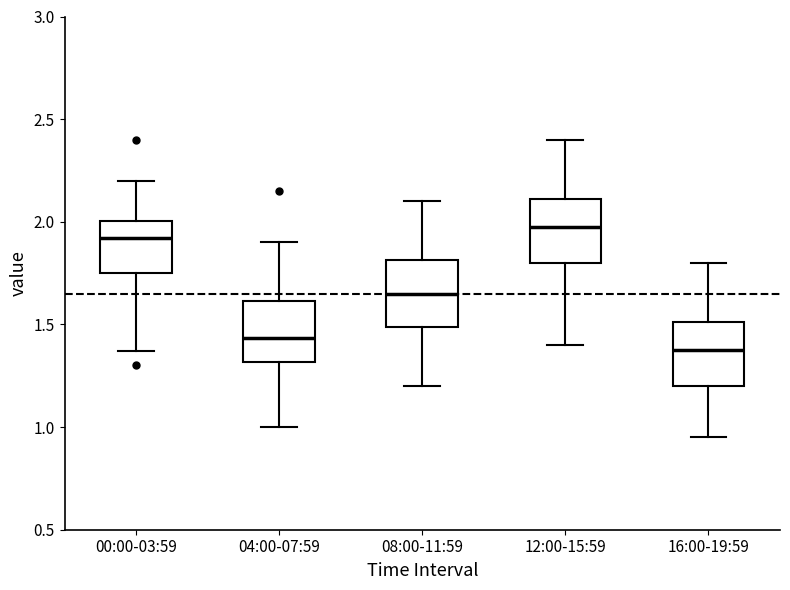

Reading left to right, read every box against the y-axis: the position of its median line, the range the box covers, and the ends of its whiskers. The values are not printed on the chart, so give them approximately, as read against the axis.

00:00-03:59: median 1.90, box 1.75 to 2.00, whiskers 1.35 to 2.20
04:00-07:59: median 1.45, box 1.30 to 1.60, whiskers 1.00 to 1.90
08:00-11:59: median 1.65, box 1.50 to 1.80, whiskers 1.20 to 2.10
12:00-15:59: median 2.00, box 1.80 to 2.10, whiskers 1.40 to 2.40
16:00-19:59: median 1.40, box 1.20 to 1.50, whiskers 0.95 to 1.80